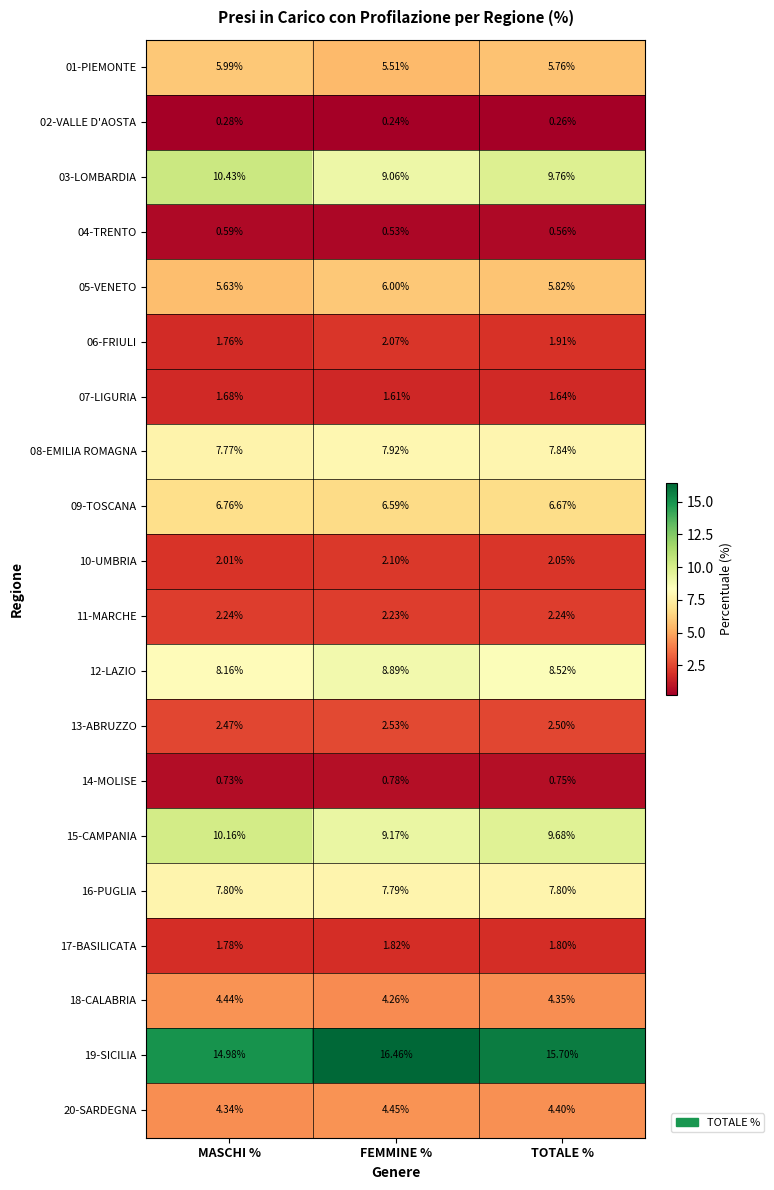

Is the value of 14-MOLISE at MASCHI % greater than the value of 02-VALLE D'AOSTA at FEMMINE %?

Yes